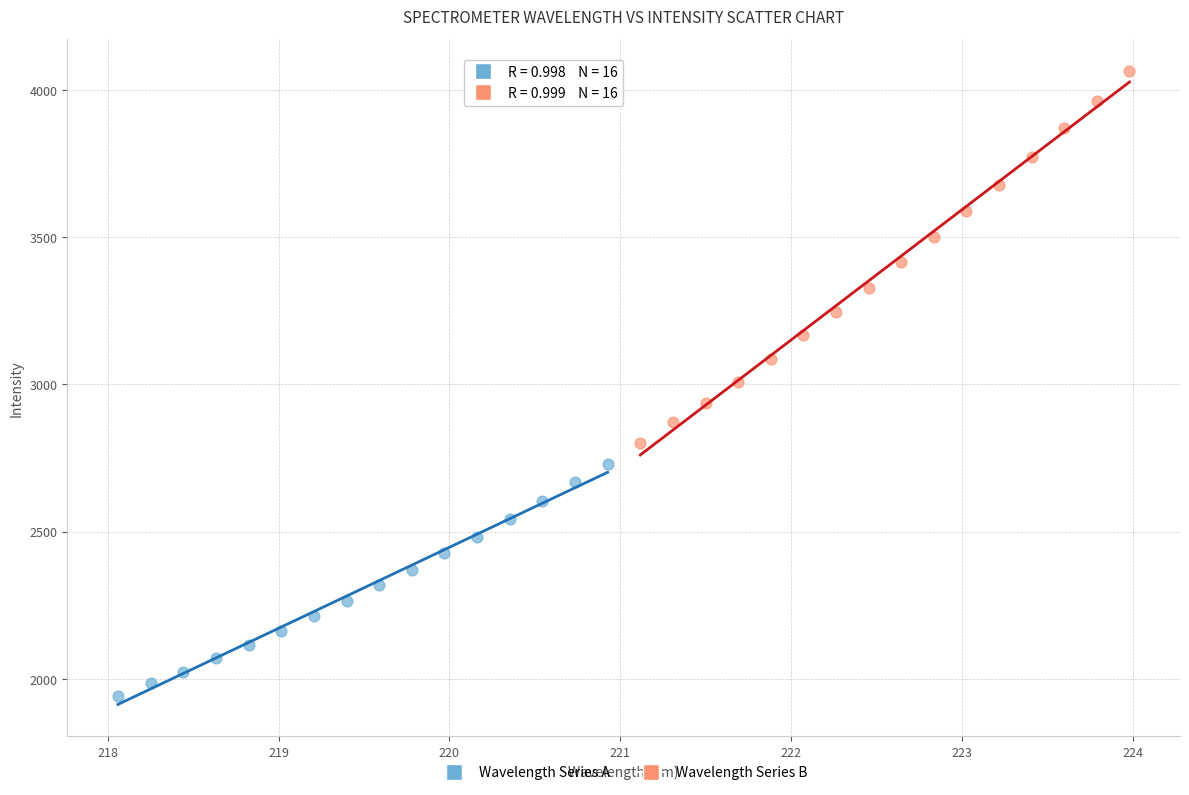

Which series contains the highest Y value?

Wavelength Series B